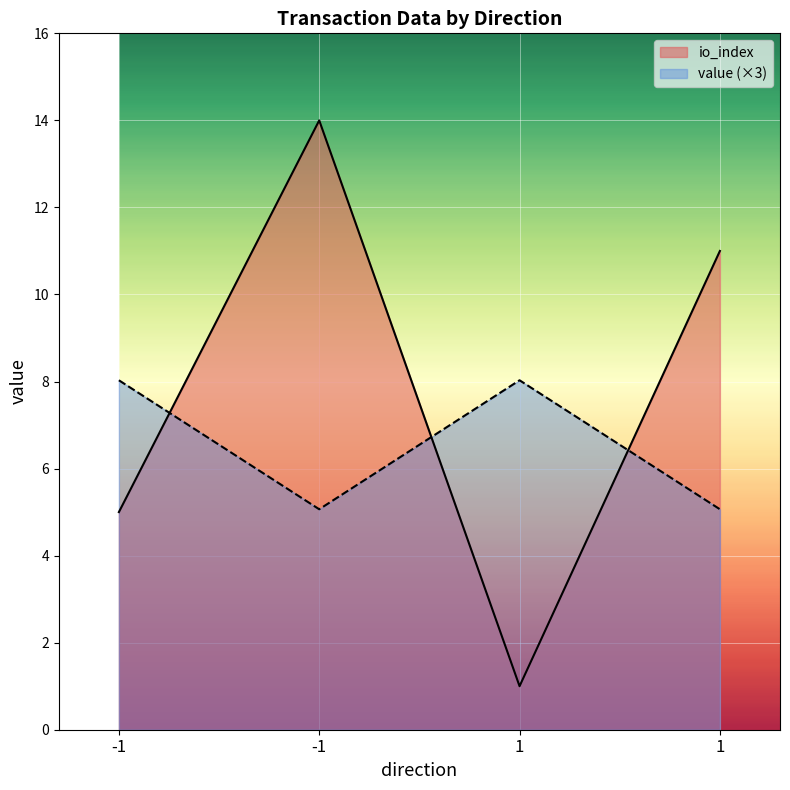

How many data points in value are above 8?

2